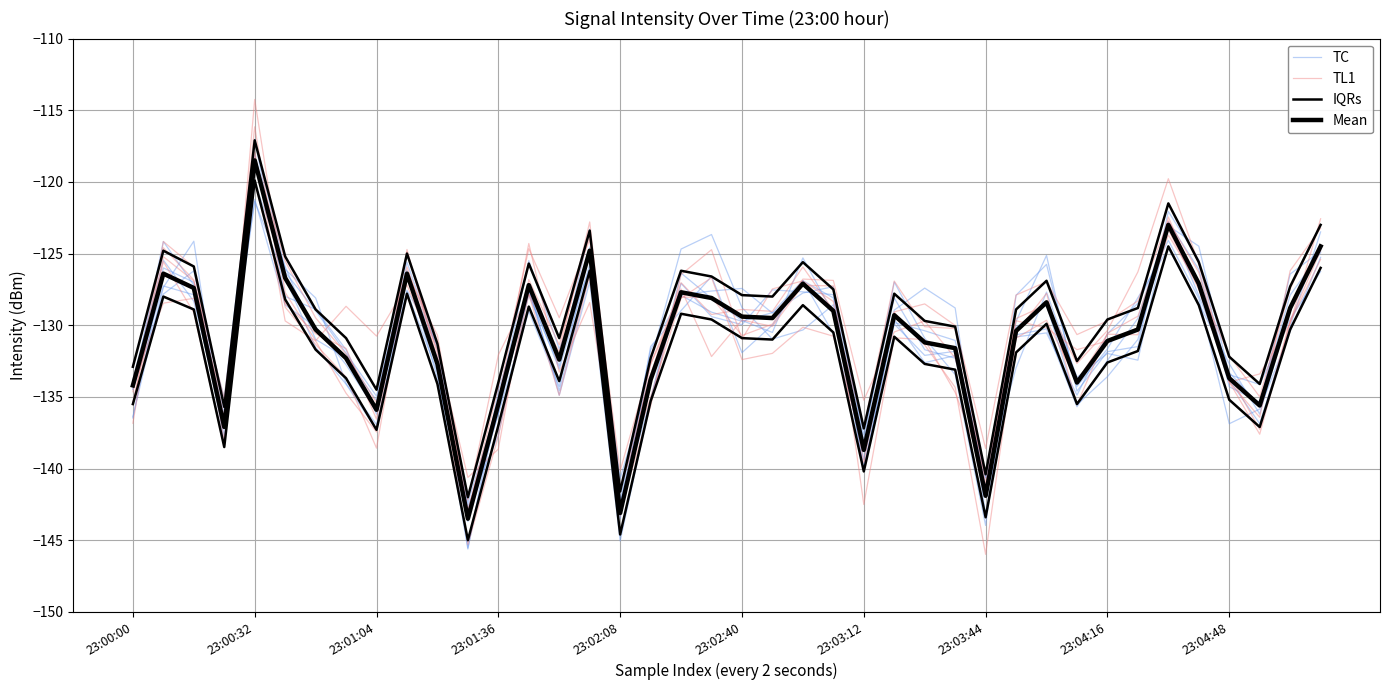

True or false: TC has a value of -174.2 at 23:00:32.

False